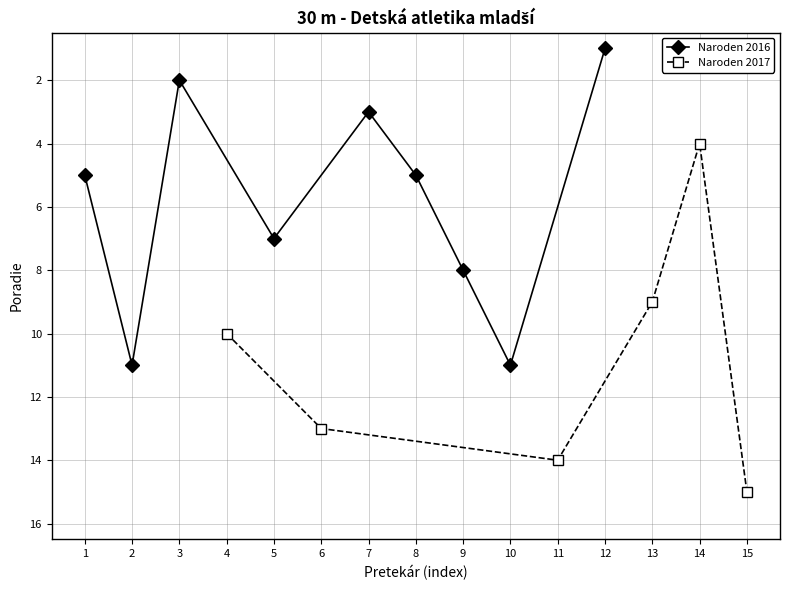

What is the value of the Naroden 2016 point at the 9th from the left?

1